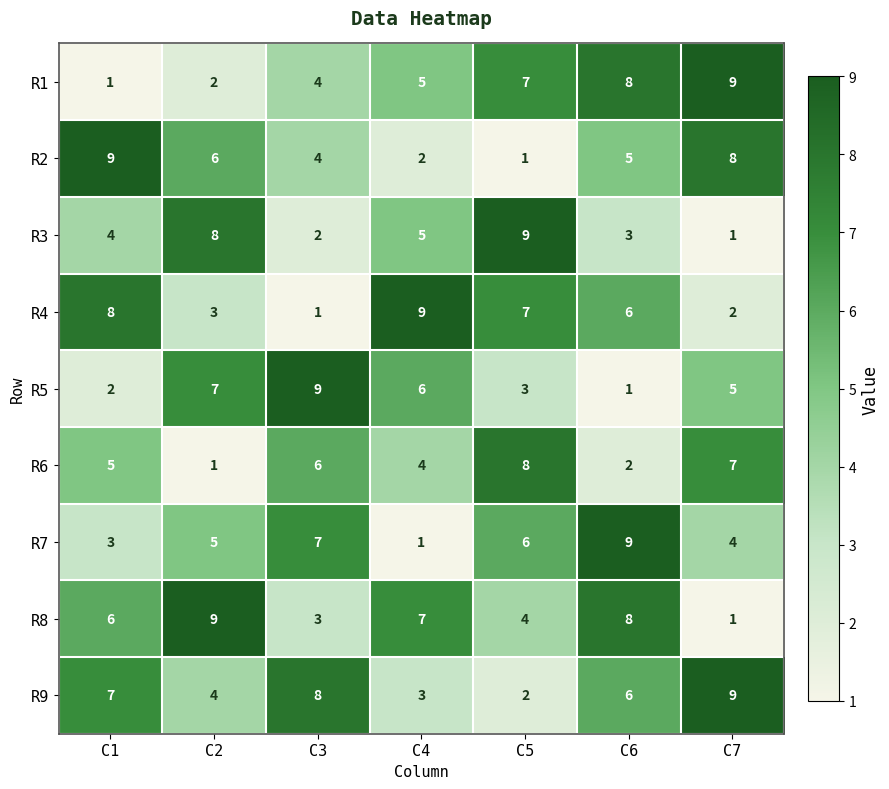

Which series changed the most between C5 and C7?

R3